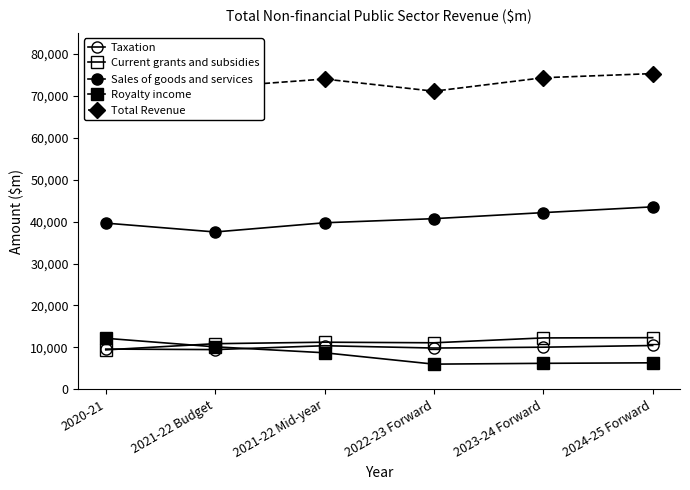

Is the value of Total Revenue at 2023-24 Forward greater than the value of Current grants and subsidies at 2024-25 Forward?

Yes